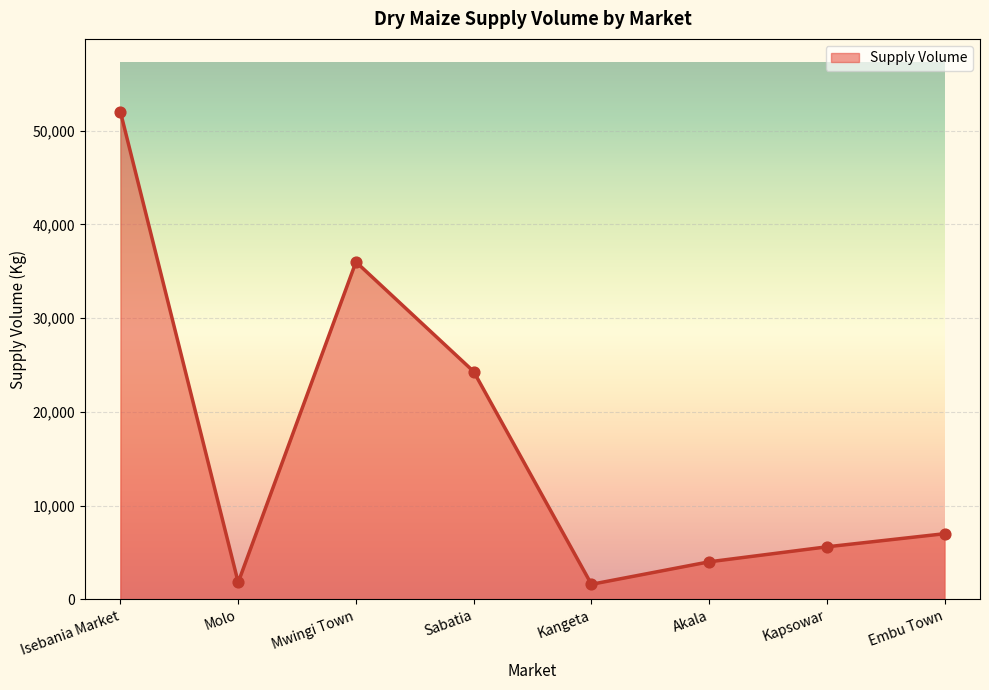

Approximately how many times larger is the value at Mwingi Town compared to Embu Town?

5.1